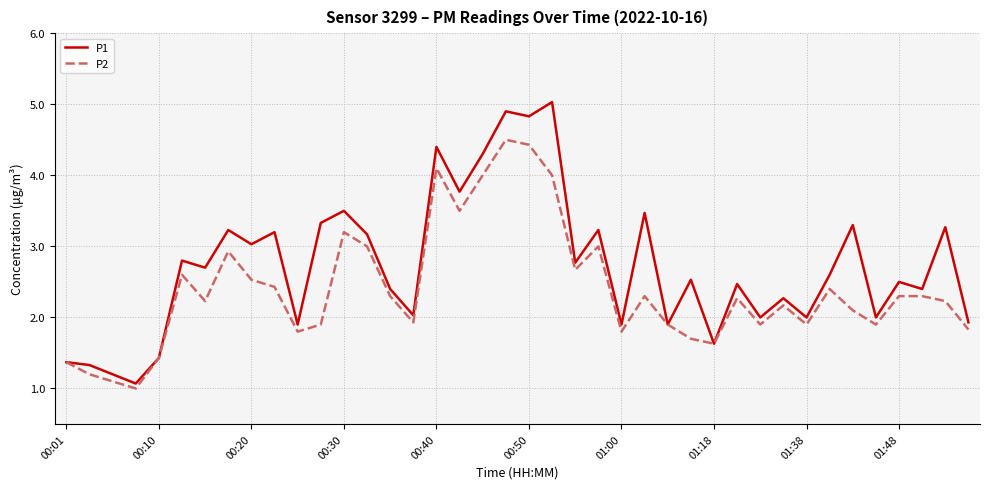

Which series has the widest spread of values?

P1